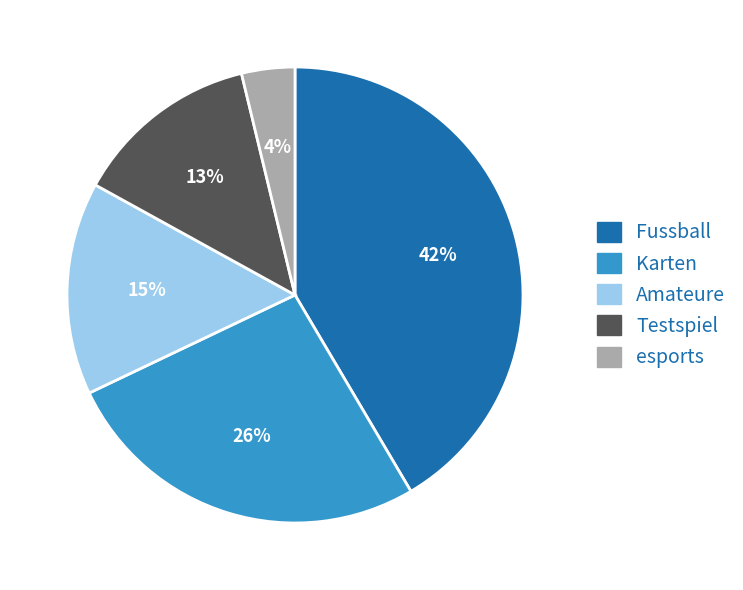

Between esports and Testspiel, which is larger?

Testspiel